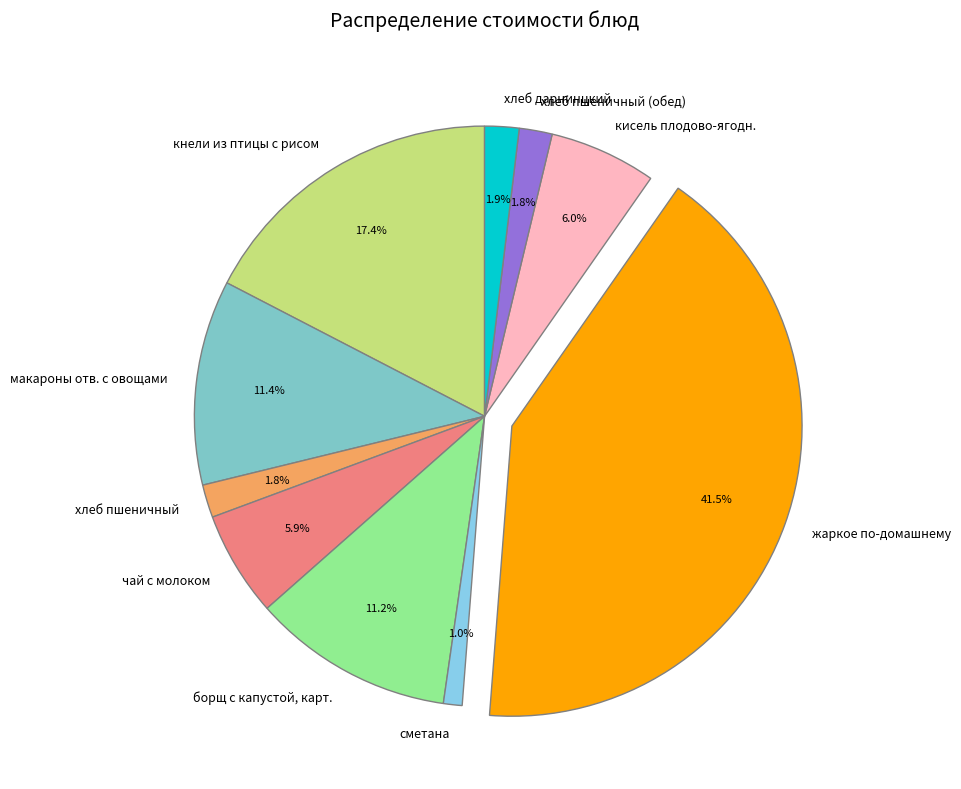

To the nearest percent, what is the difference between the сметана and чай с молоком slice percentages?

5%